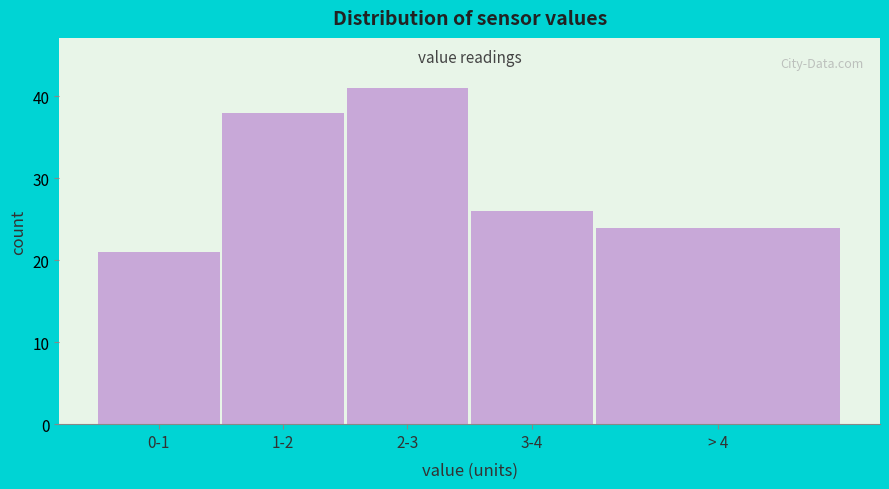

Reading right to left, extract all data points from this chart.

> 4=24	3-4=26	2-3=41	1-2=38	0-1=21